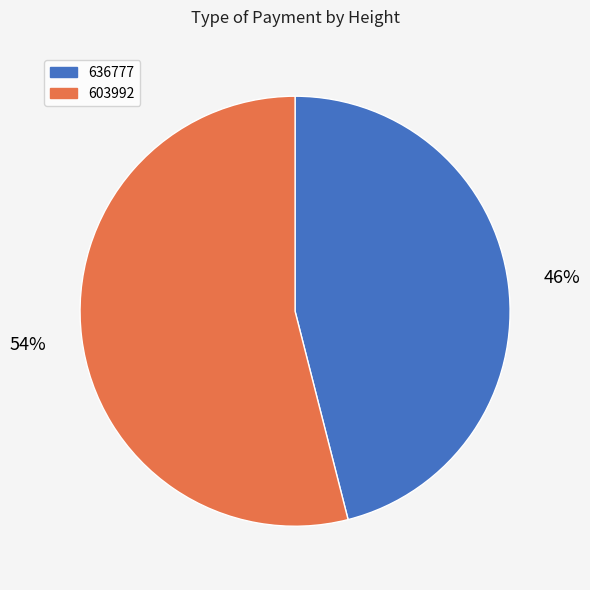

To the nearest percent, what is the average slice percentage?

50%